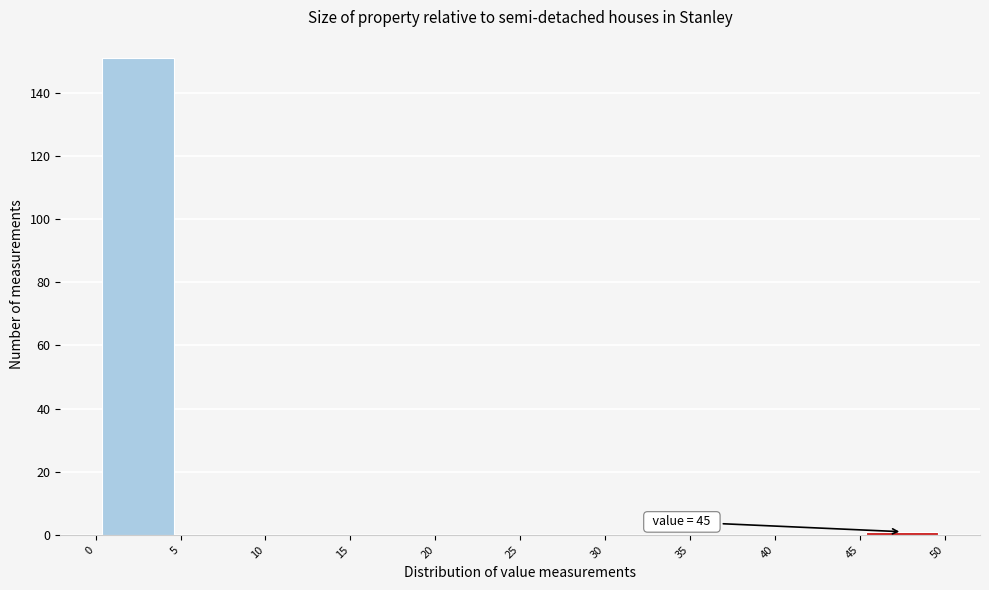

Which range on the x-axis has the tallest bar?

0 to 5